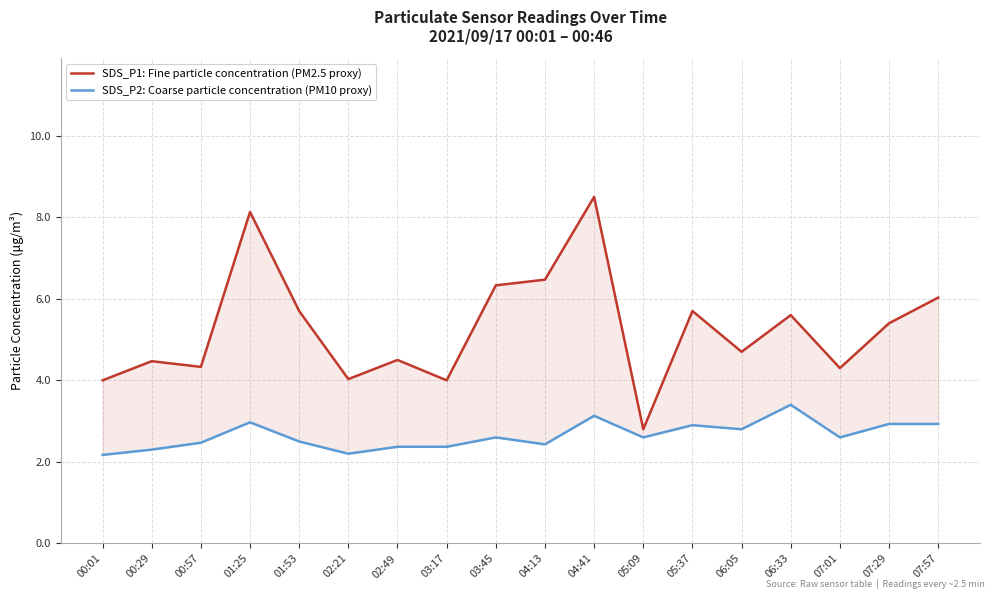

At which category is the sum across all series the highest?

04:41